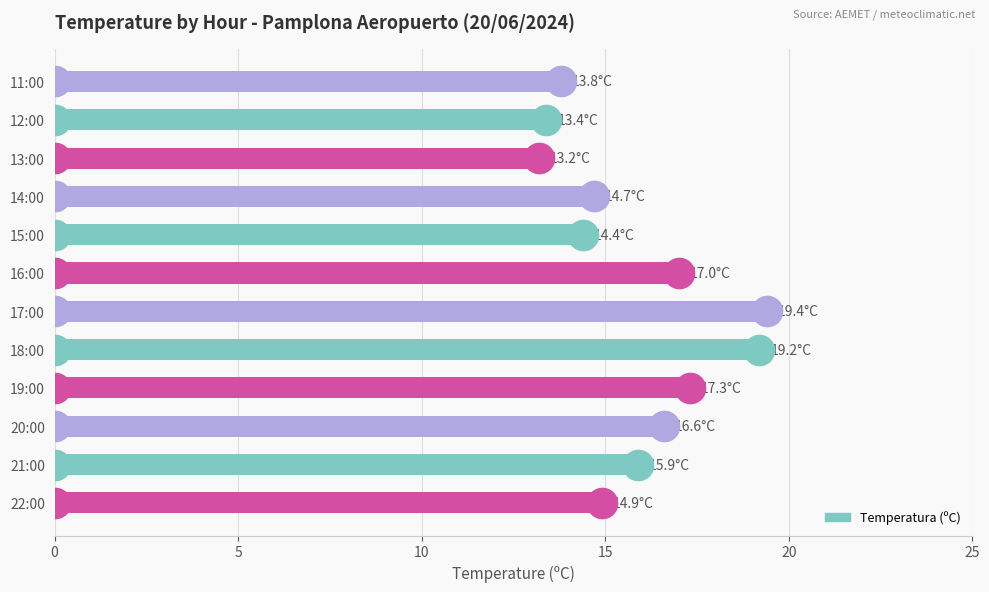

How many bars are there in total?

12